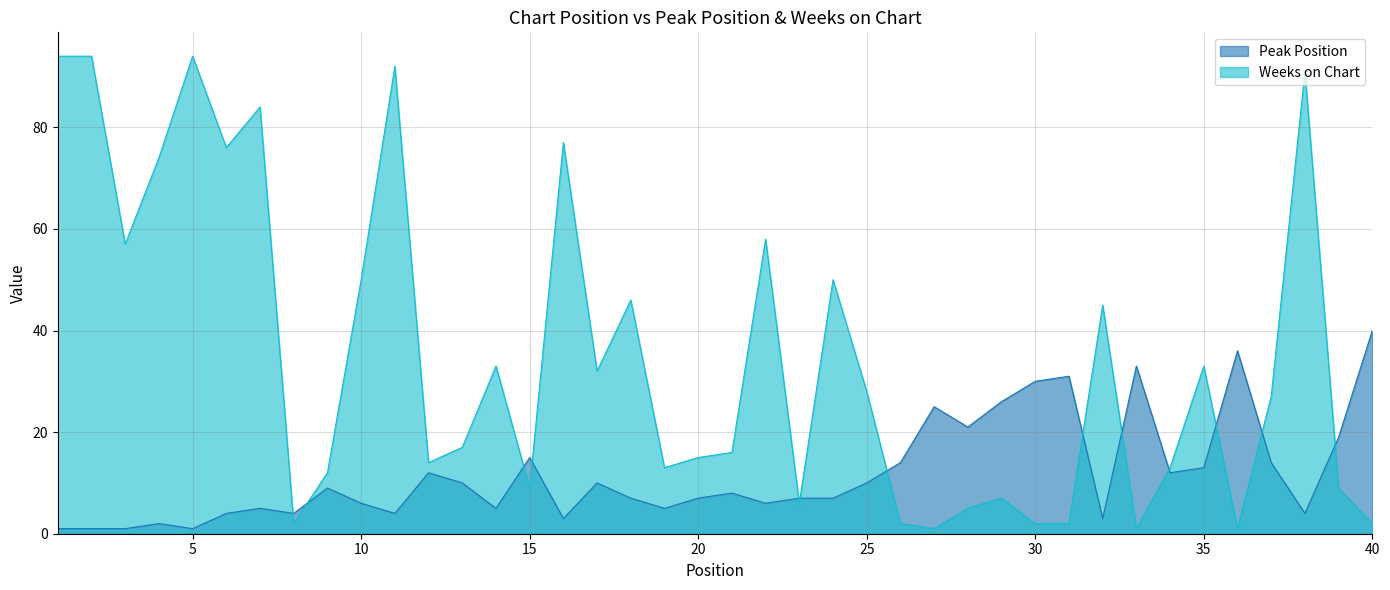

Reading right to left, extract all data points from this chart.

Peak Position: 40=40	39=19	38=4	37=14	36=36	35=13	34=12	33=33	32=3	31=31	30=30	29=26	28=21	27=25	26=14	25=10	24=7	23=7	22=6	21=8	20=7	19=5	18=7	17=10	16=3	15=15	14=5	13=10	12=12	11=4	10=6	9=9	8=4	7=5	6=4	5=1	4=2	3=1	2=1	1=1
Weeks on Chart: 40=2	39=9	38=91	37=27	36=1	35=33	34=13	33=1	32=45	31=2	30=2	29=7	28=5	27=1	26=2	25=28	24=50	23=6	22=58	21=16	20=15	19=13	18=46	17=32	16=77	15=9	14=33	13=17	12=14	11=92	10=50	9=12	8=2	7=84	6=76	5=94	4=74	3=57	2=94	1=94